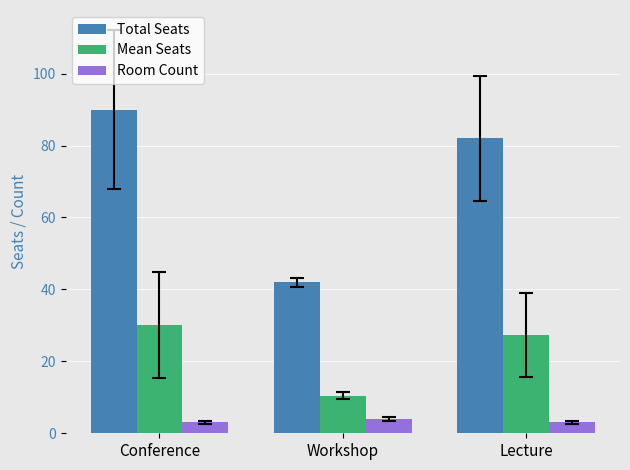

At which label is Total Seats closest to 66?

Lecture